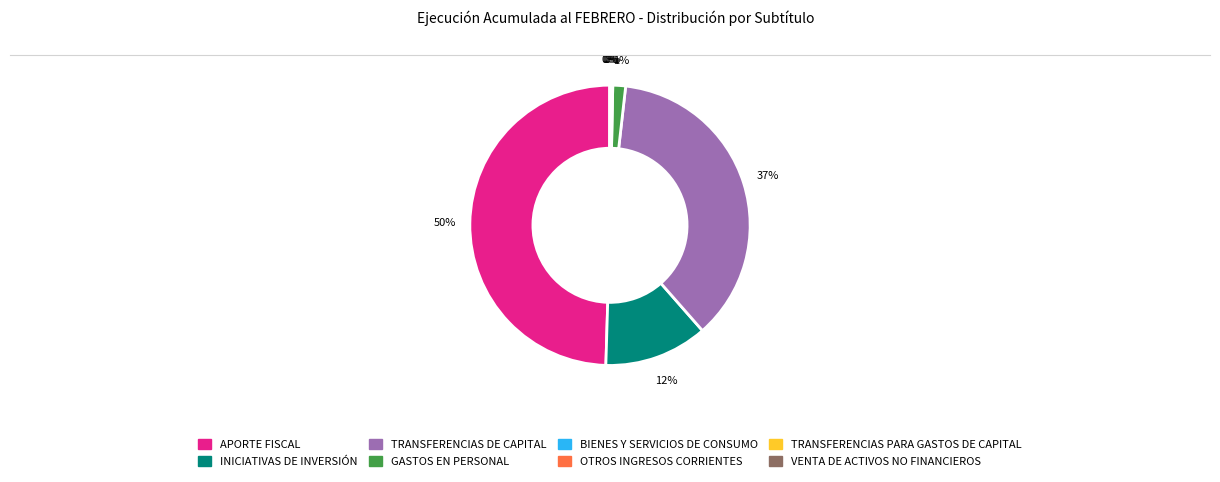

Between APORTE FISCAL and INICIATIVAS DE INVERSIÓN, which is larger?

APORTE FISCAL